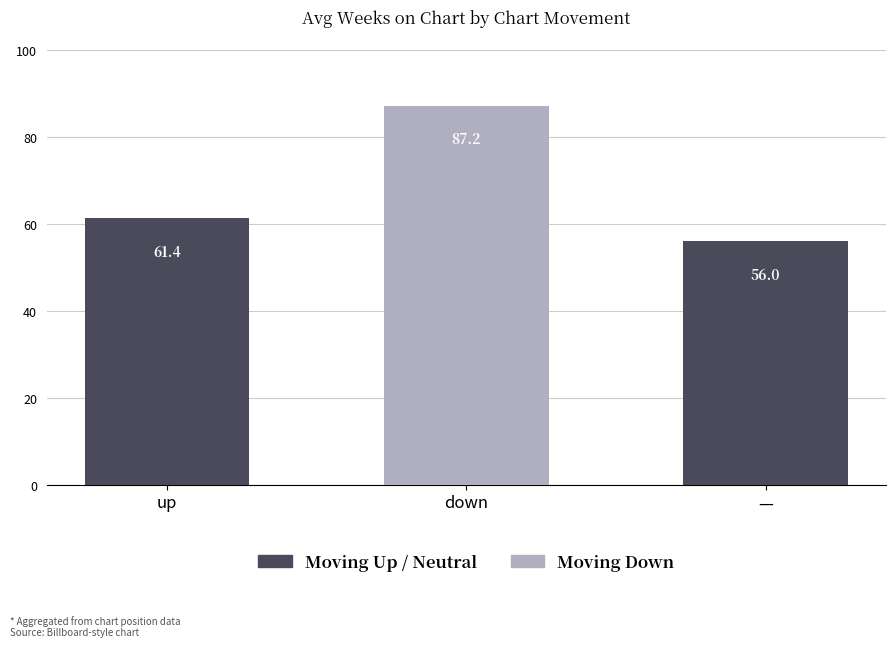

What is the maximum value shown in the chart?

87.2